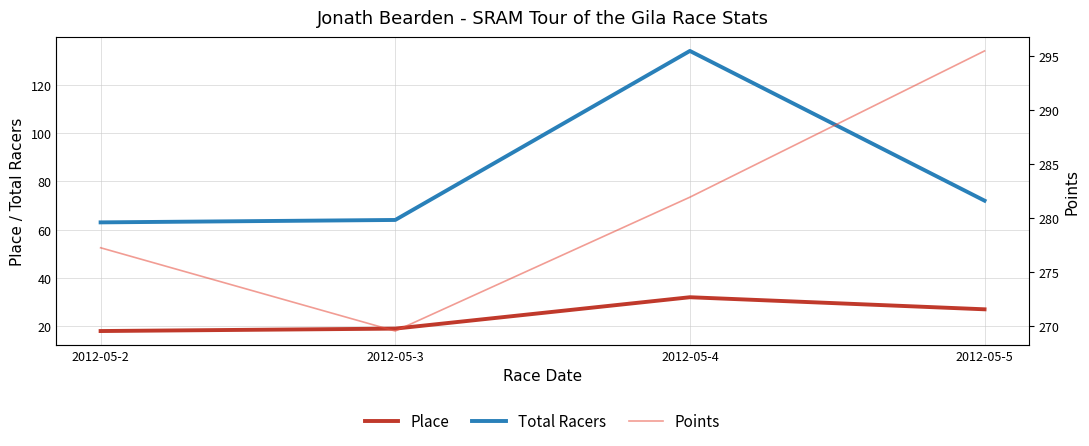

True or false: Total Racers has more than 1 interior local peaks.

False